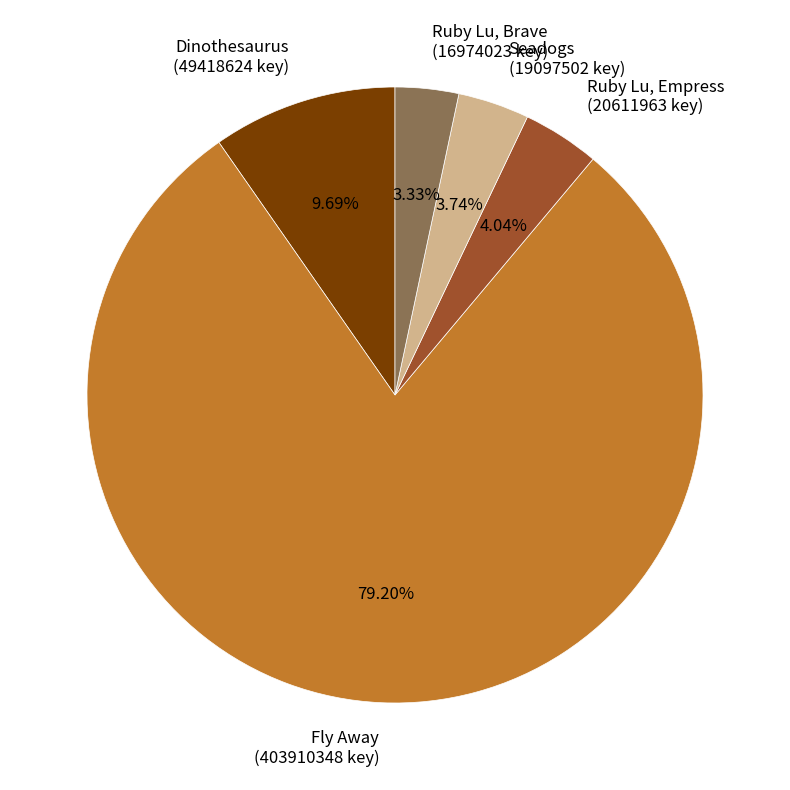

How many slices are in this pie chart?

5